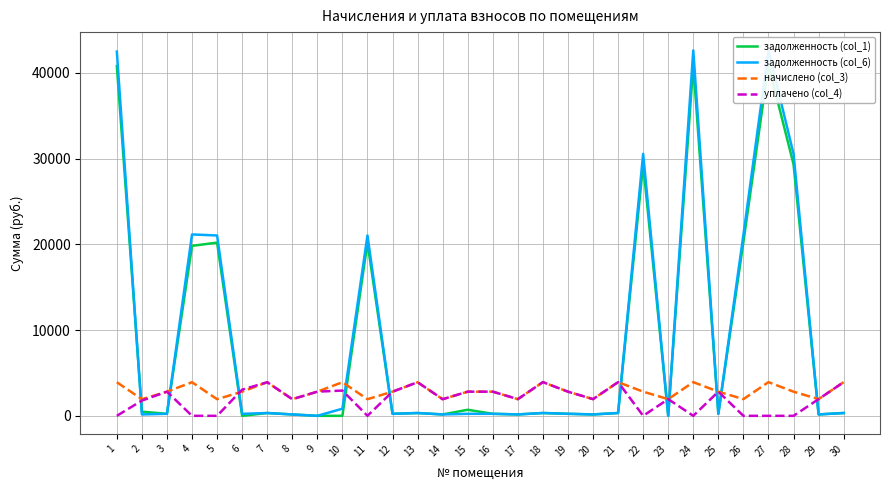

What is the difference between the second highest and second lowest values in the уплачено (col_4) series?

3930.5